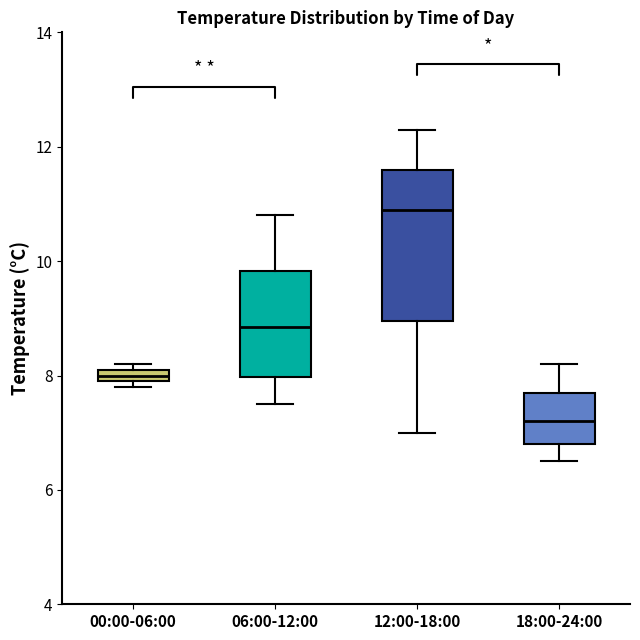

Which box has the lowest median line?

18:00-24:00